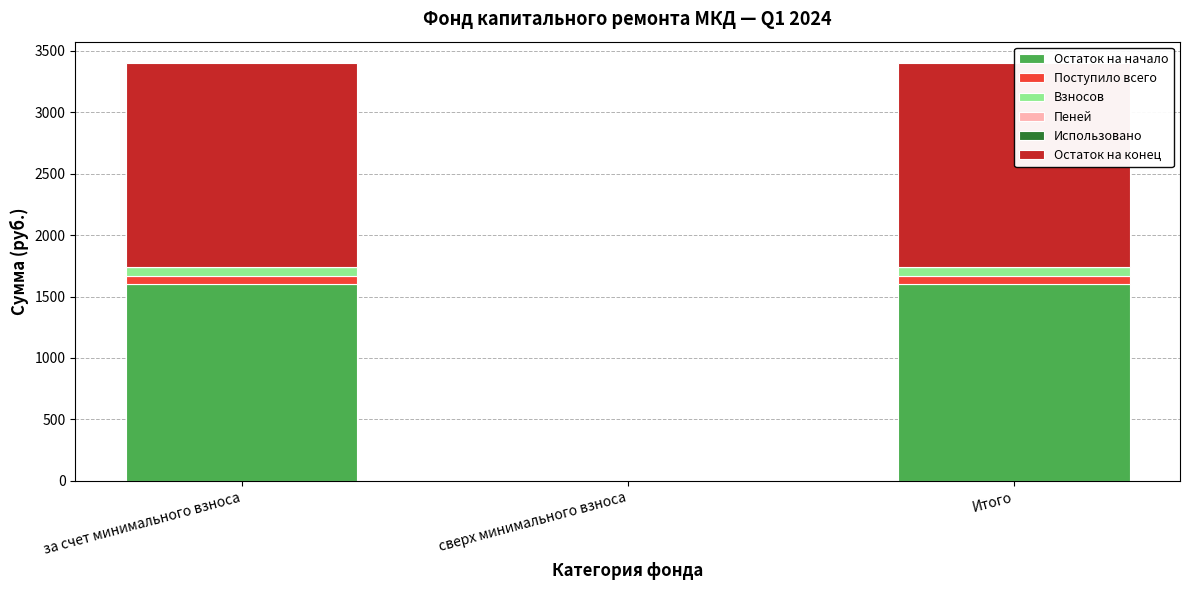

How many distinct data groups are displayed?

5